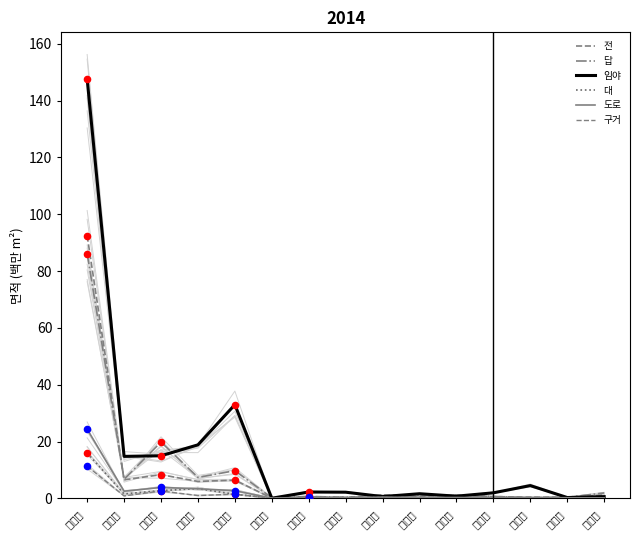

At which category is the sum across all series the highest?

무안군 